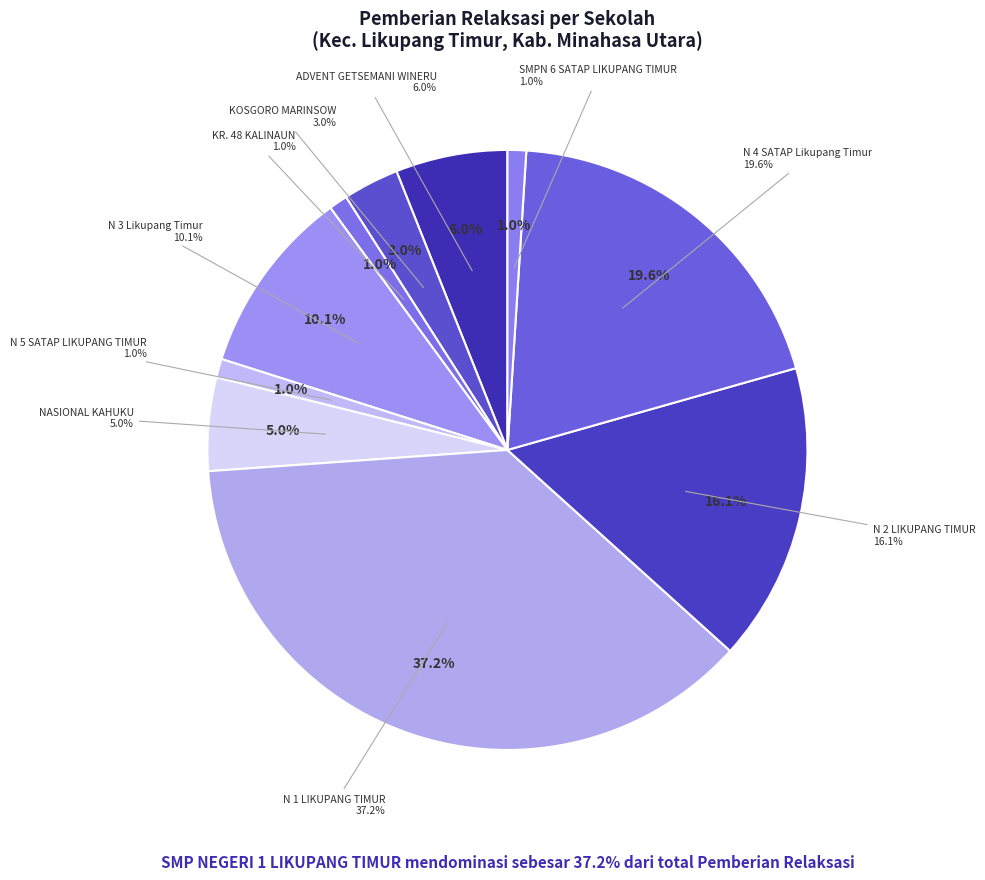

How many slices are in this pie chart?

10